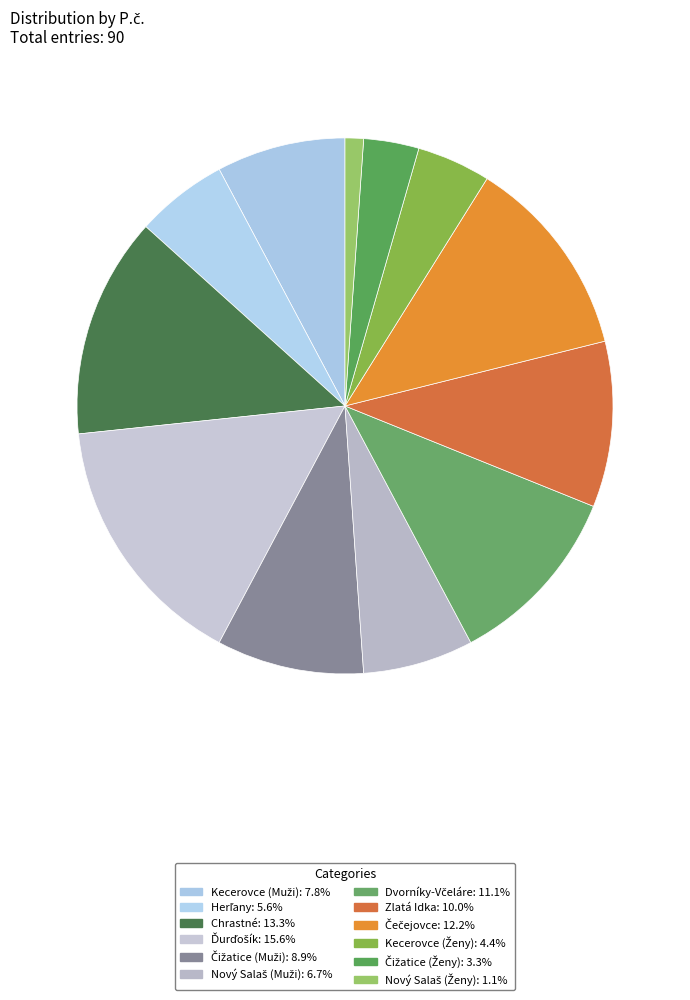

Is it true that Nový Salaš (Ženy) is 7% of the pie?

False